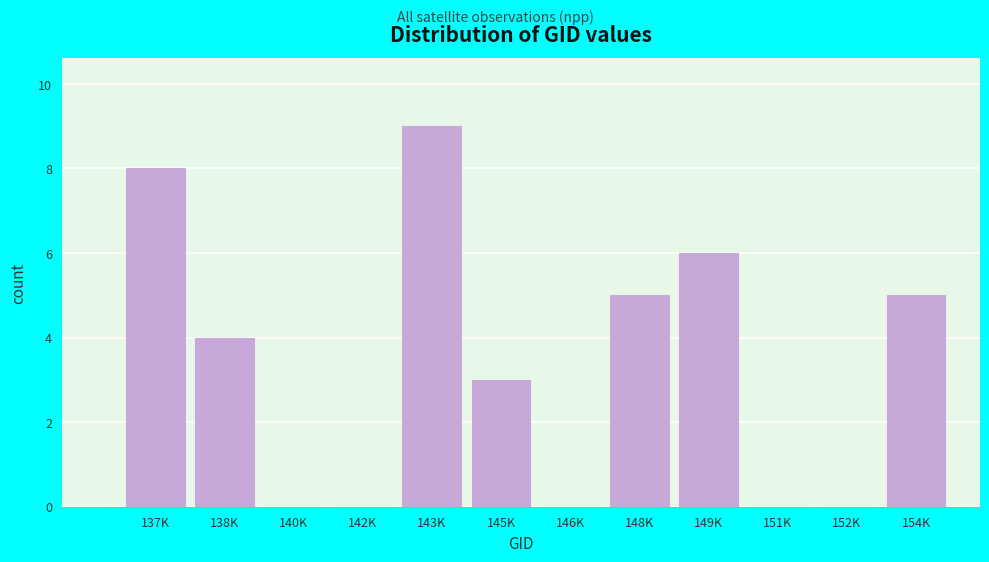

Reading left to right, extract all data points from this chart.

137K=8	138K=4	140K=0	142K=0	143K=9	145K=3	146K=0	148K=5	149K=6	151K=0	152K=0	154K=5